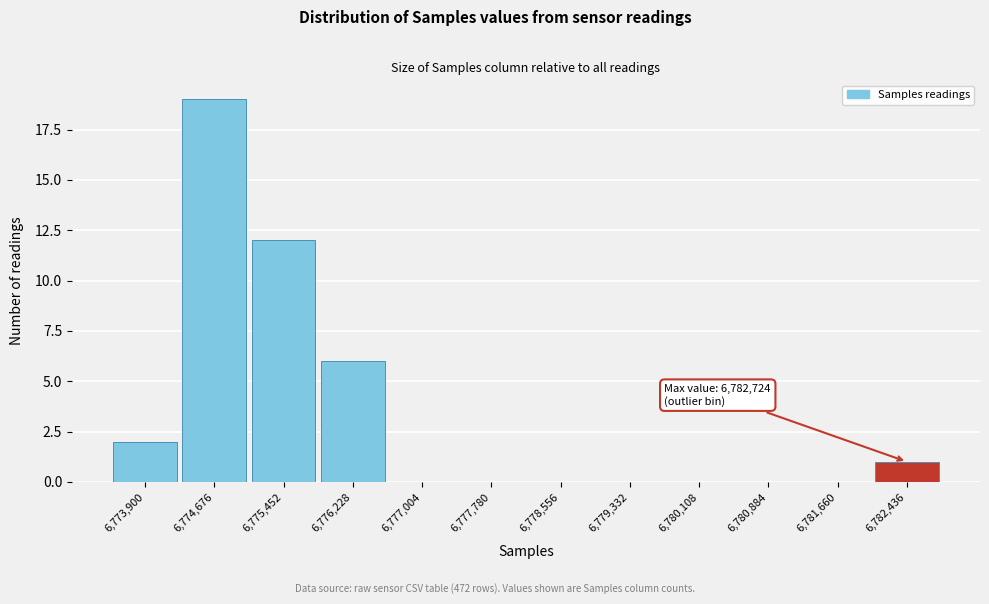

Which range on the x-axis has the tallest bar?

6774300 to 6775100